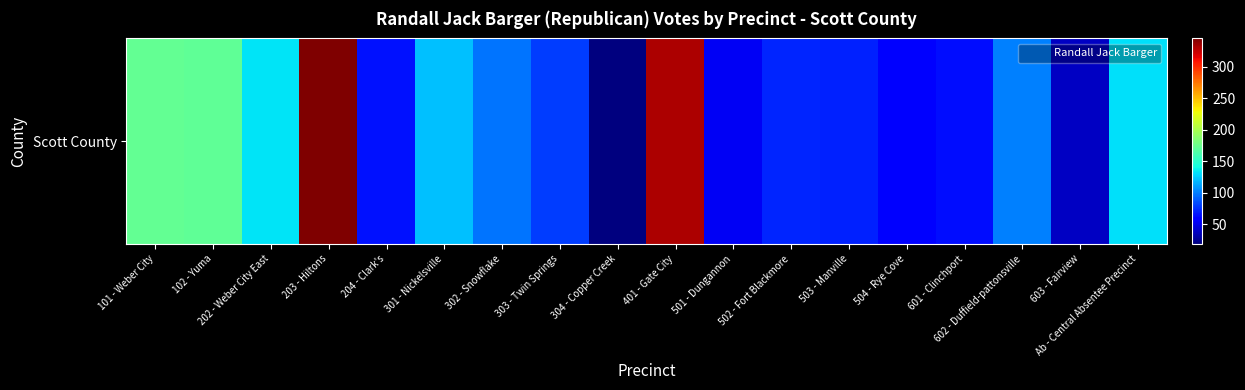

Reading right to left, what are all the values shown in this chart?

132	39	101	64	59	70	72	53	332	19	80	97	122	65	345	133	171	173